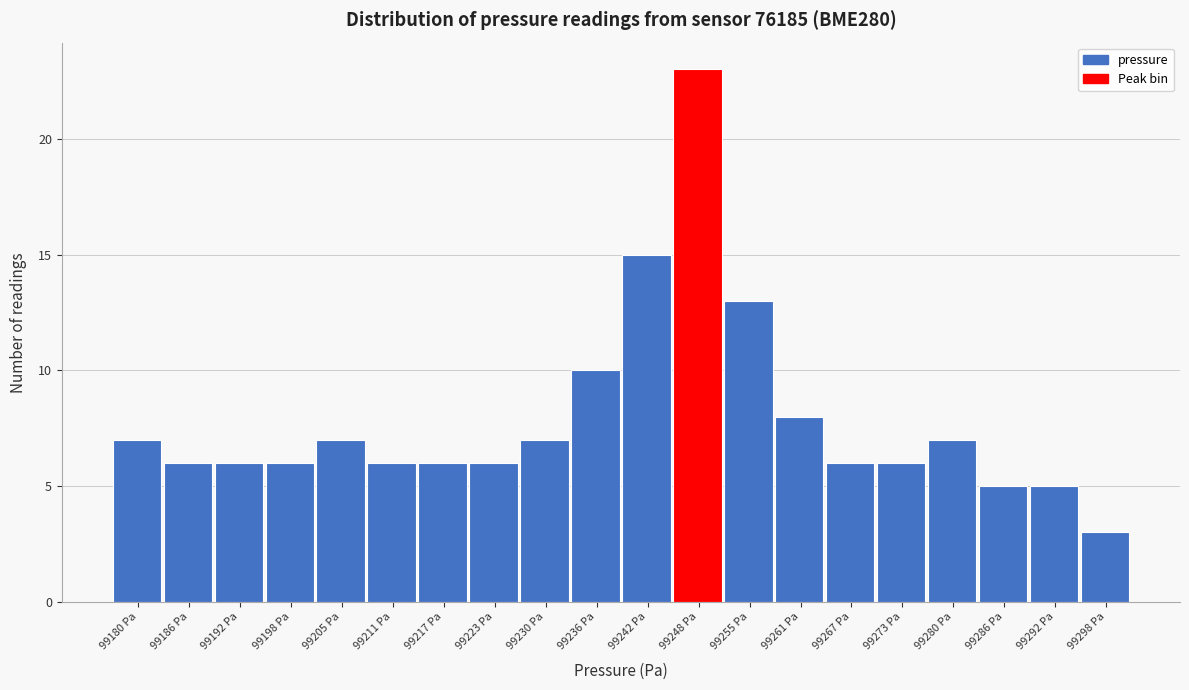

Reading left to right, extract all data points from this chart.

99180 Pa=7	99186 Pa=6	99192 Pa=6	99198 Pa=6	99205 Pa=7	99211 Pa=6	99217 Pa=6	99223 Pa=6	99230 Pa=7	99236 Pa=10	99242 Pa=15	99248 Pa=23	99255 Pa=13	99261 Pa=8	99267 Pa=6	99273 Pa=6	99280 Pa=7	99286 Pa=5	99292 Pa=5	99298 Pa=3